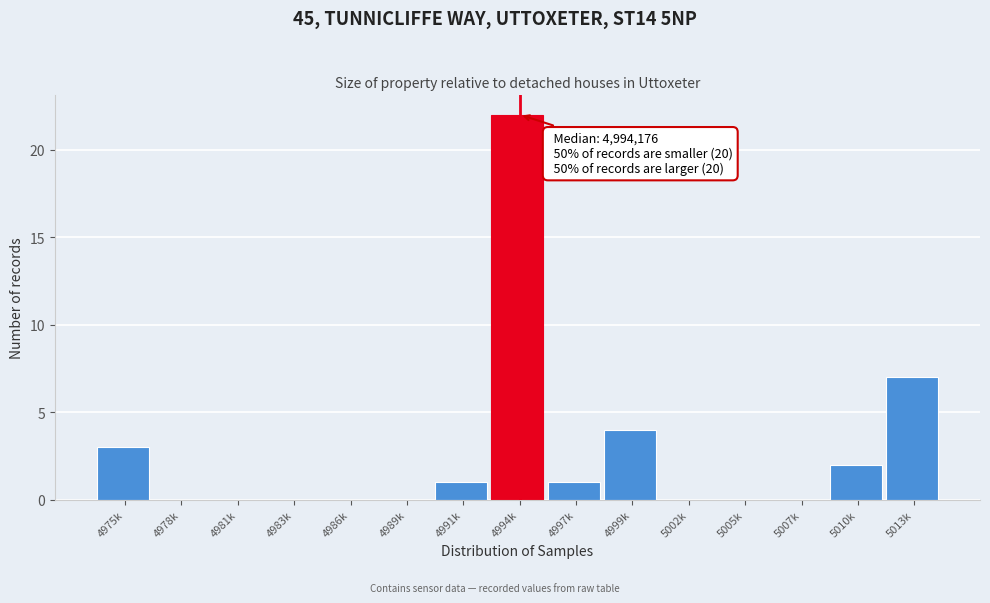

Reading left to right, what are all the values shown in this chart?

4975k=3	4978k=0	4981k=0	4983k=0	4986k=0	4989k=0	4991k=1	4994k=22	4997k=1	4999k=4	5002k=0	5005k=0	5007k=0	5010k=2	5013k=7